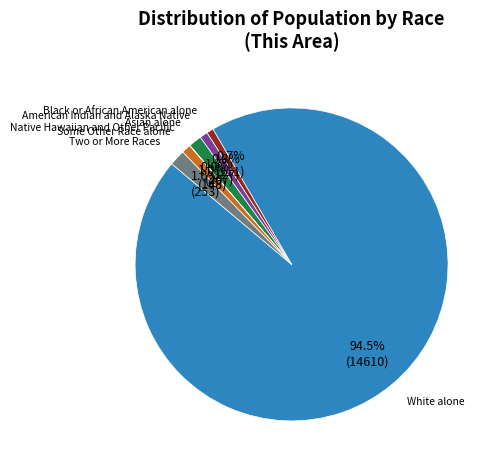

Is there a majority slice in this chart?

Yes